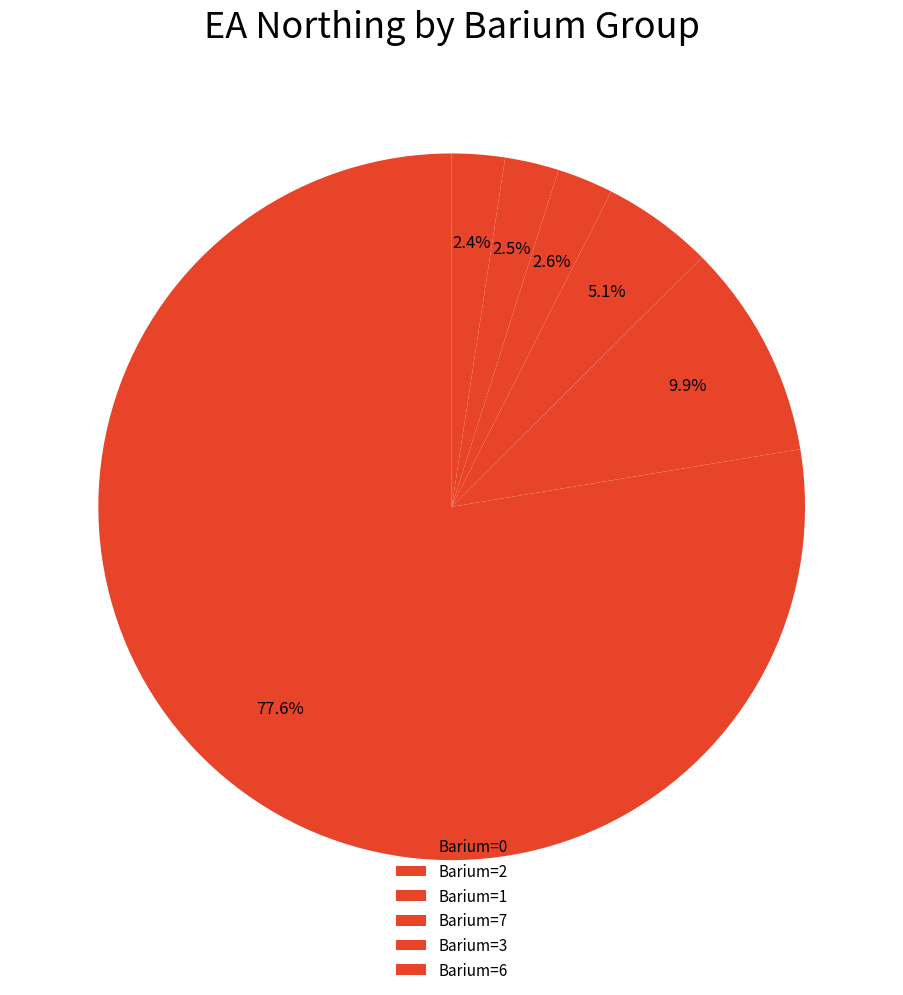

How many slices are in this pie chart?

6